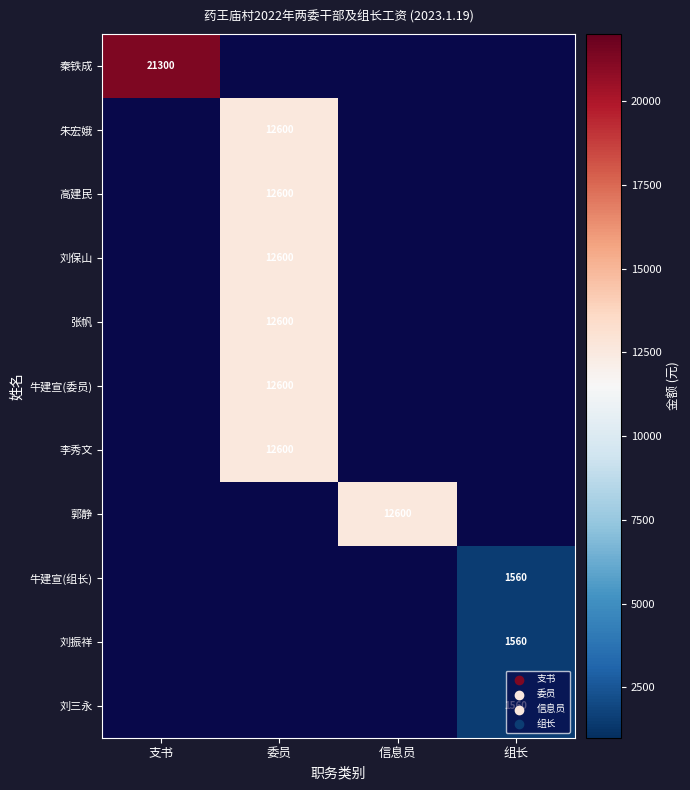

True or false: 郭静 has a value of 4674 at 信息员.

False